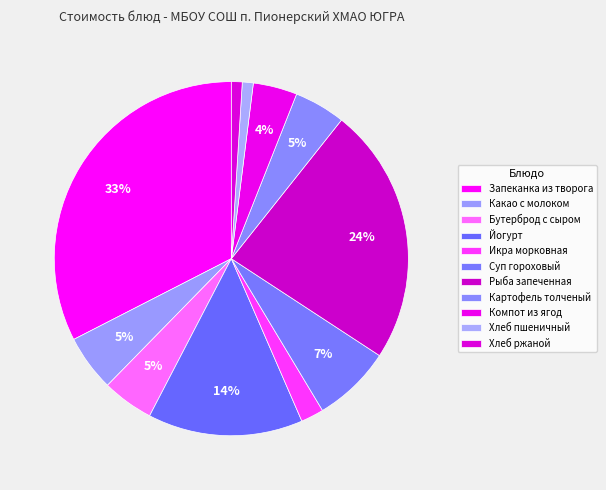

To the nearest percent, what is the difference between the largest and smallest slice percentages?

32%